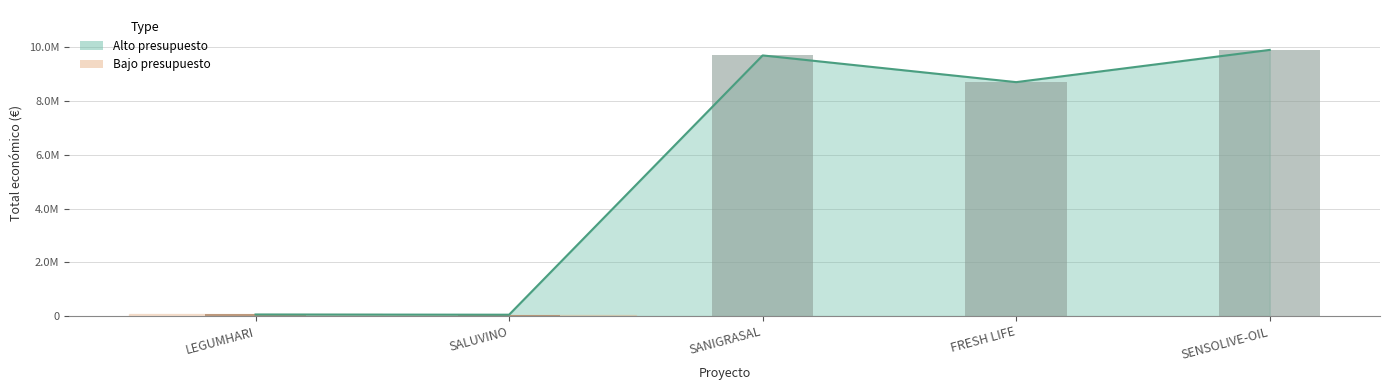

What is the smallest value displayed?

49342